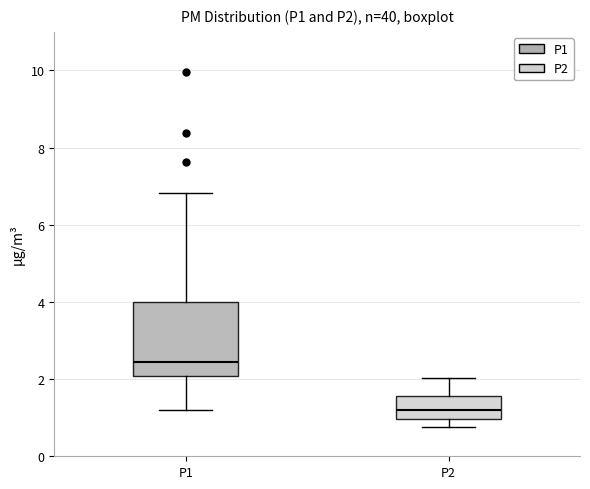

Which box's median line is the highest?

P1